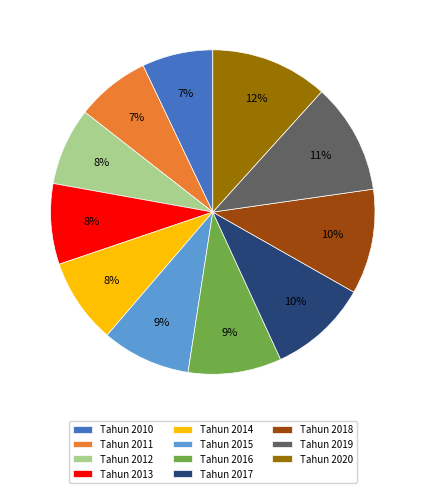

Between Tahun 2018 and Tahun 2020, which is larger?

Tahun 2020